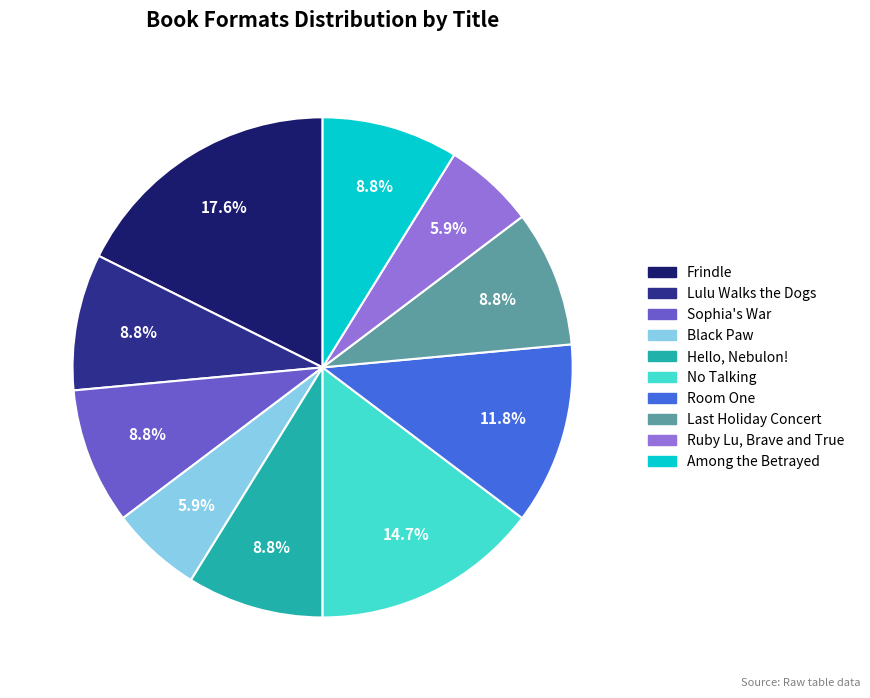

Does No Talking represent more than half of the total?

No